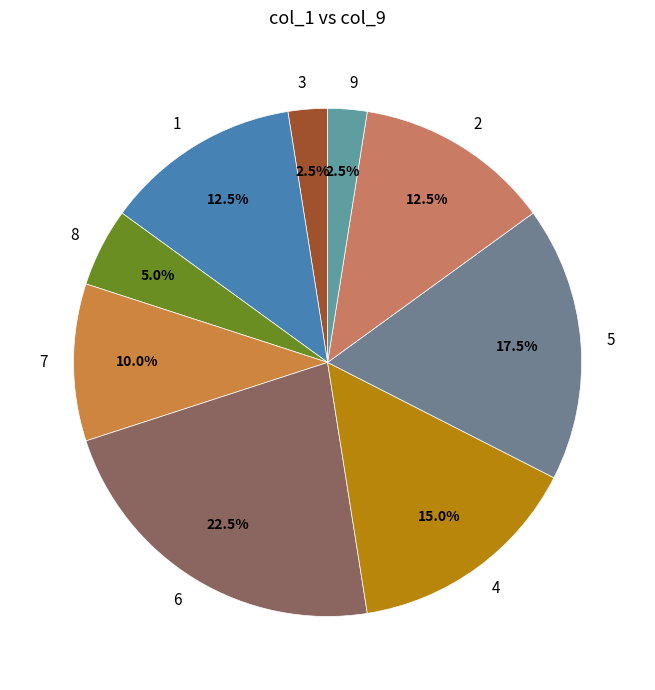

Which slice is the largest?

6